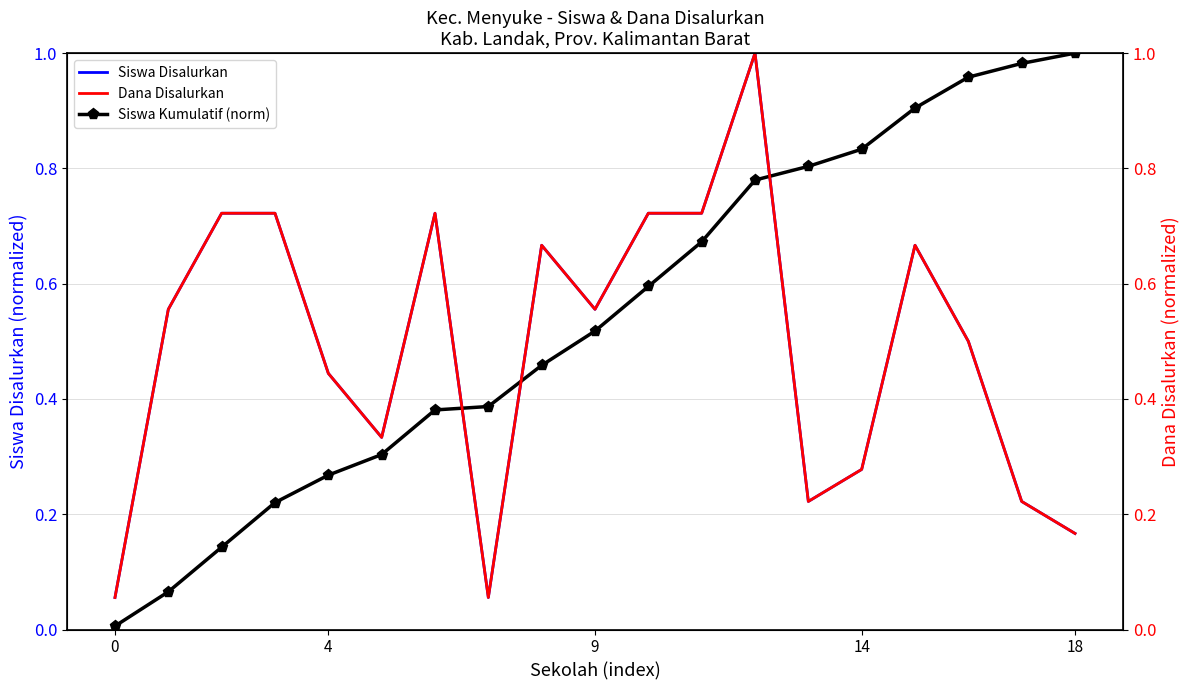

True or false: Siswa Kumulatif (norm) and Siswa Disalurkan intersect in this chart.

True